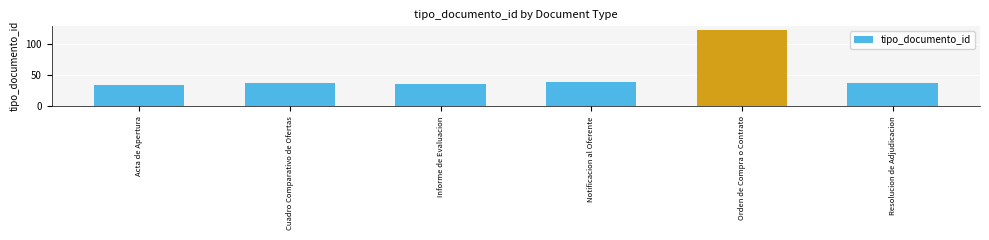

What is the difference between the maximum and second lowest values?

87